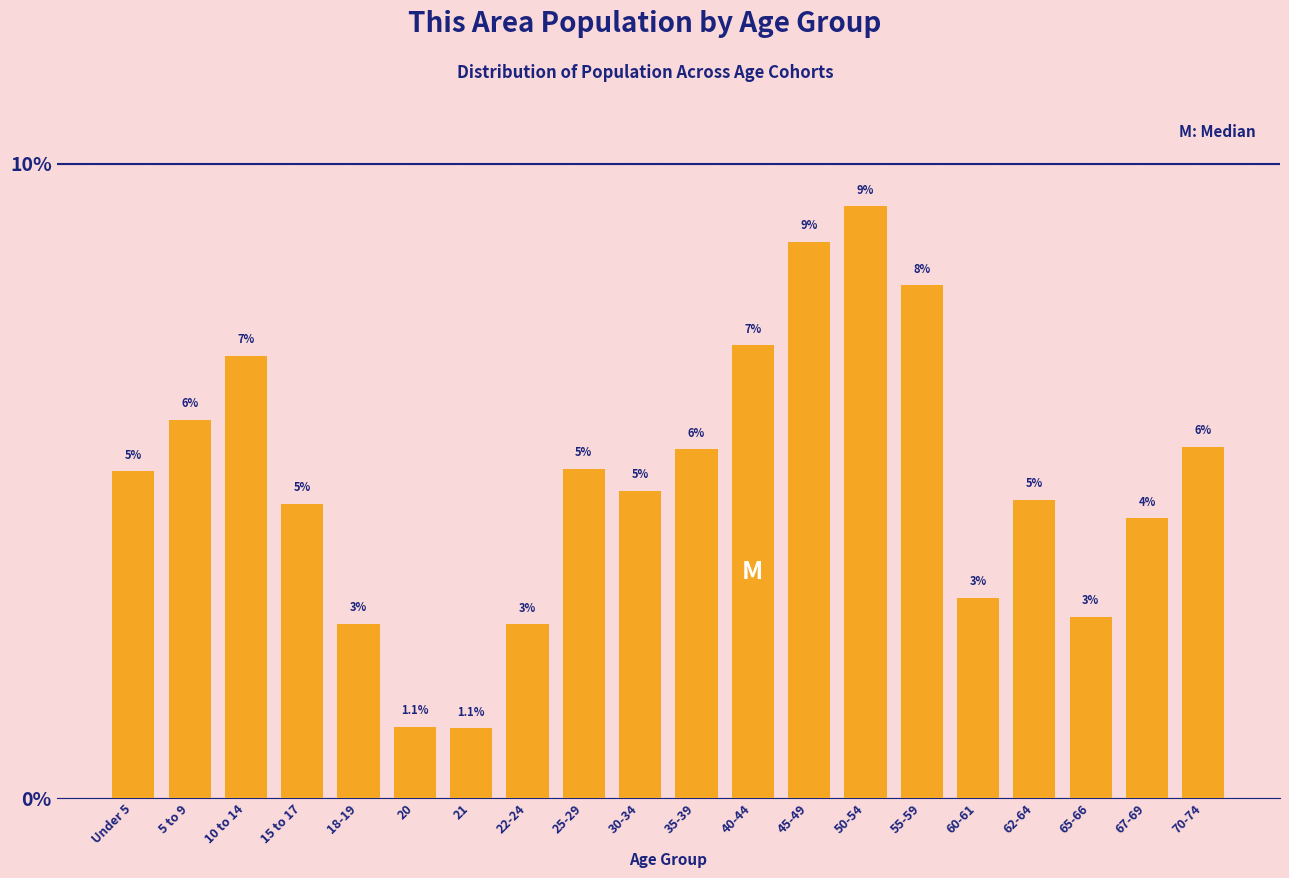

How many bars are there in total?

20